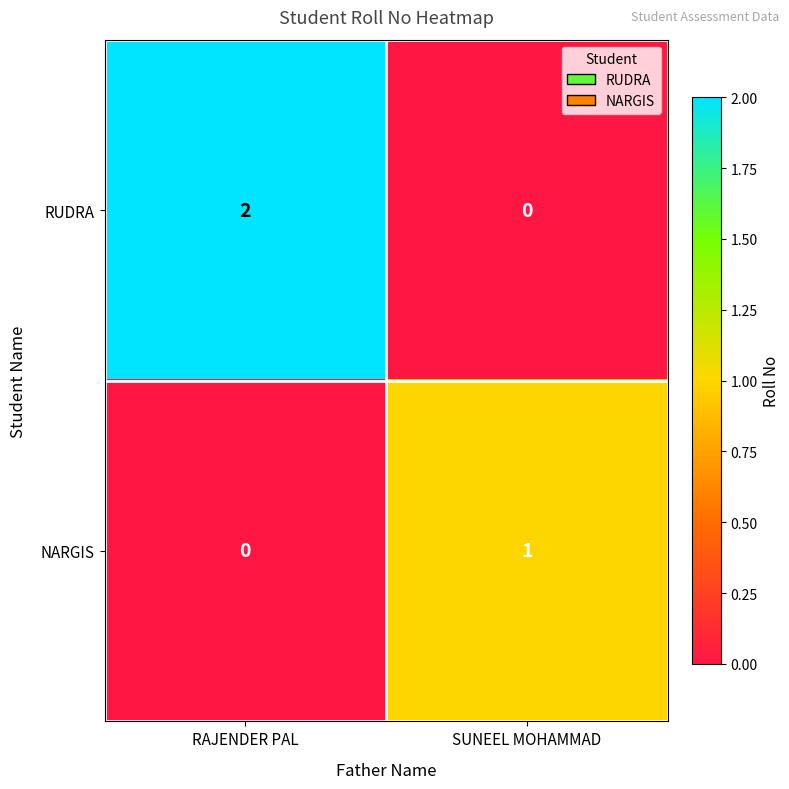

Is it true that NARGIS equals 0 at RAJENDER PAL?

True